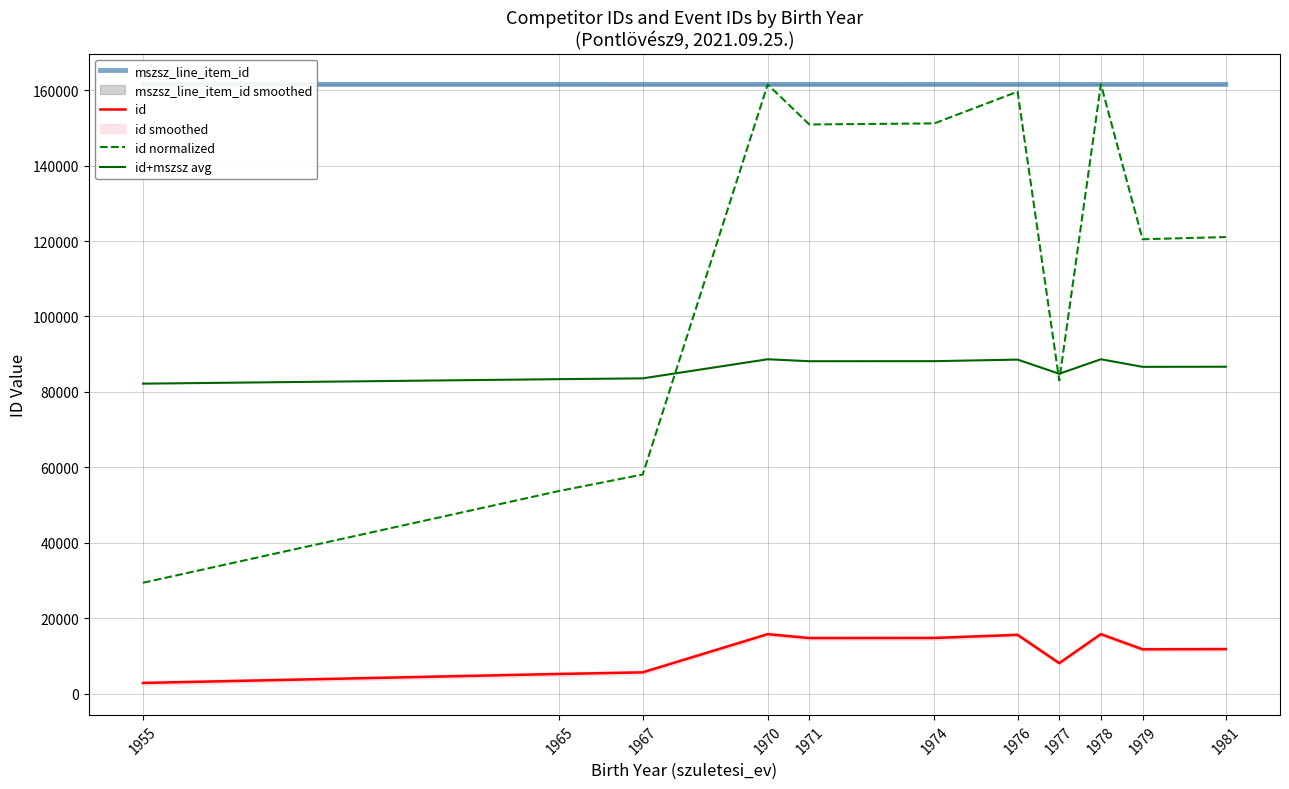

Where is the first local minimum for id normalized?

1971